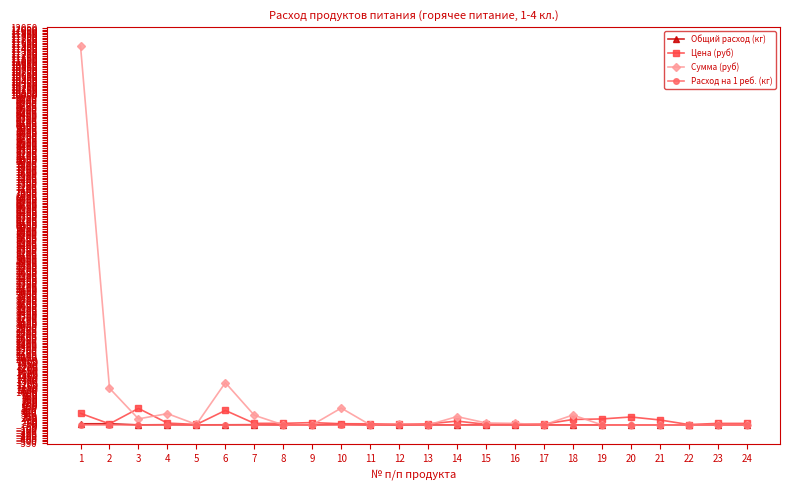

True or false: Общий расход (кг) has more than 0 points higher than both neighbors.

True